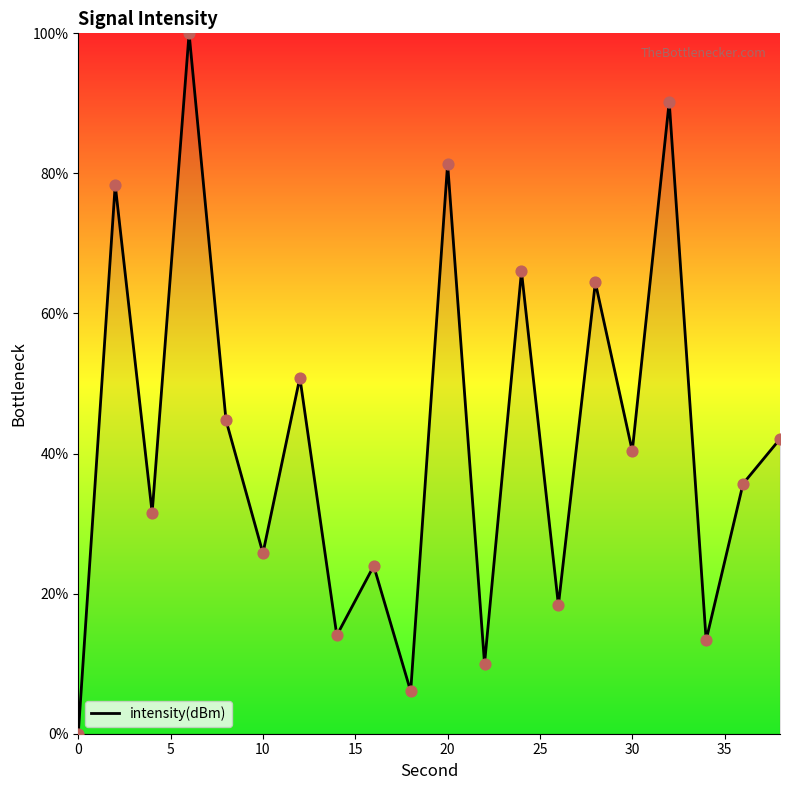

What is the maximum value shown in the chart?

100.0